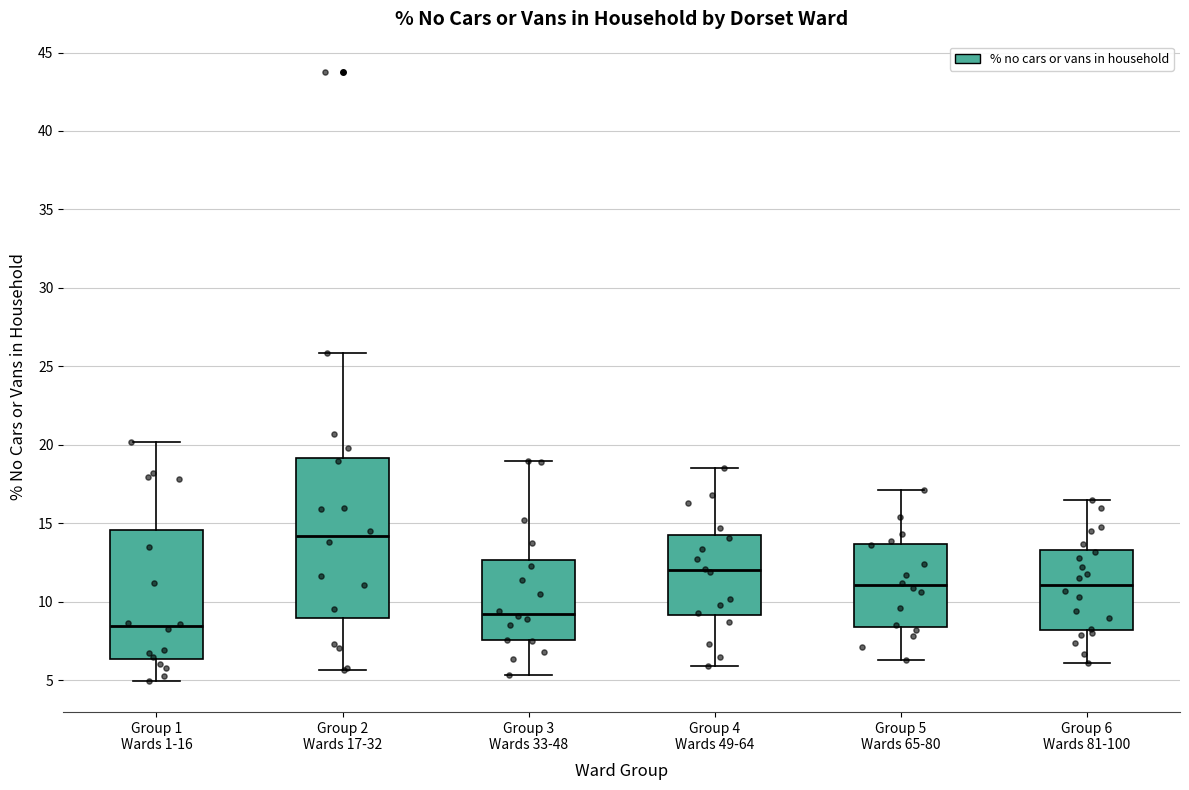

Reading left to right, read every box against the y-axis: the position of its median line, the range the box covers, and the ends of its whiskers. The values are not printed on the chart, so give them approximately, as read against the axis.

Group 1 Wards 1-16: median 8.5, box 6.5 to 14.5, whiskers 5.0 to 20.0
Group 2 Wards 17-32: median 14.0, box 9.0 to 19.0, whiskers 5.5 to 26.0
Group 3 Wards 33-48: median 9.5, box 7.5 to 12.5, whiskers 5.5 to 19.0
Group 4 Wards 49-64: median 12.0, box 9.0 to 14.5, whiskers 6.0 to 18.5
Group 5 Wards 65-80: median 11.0, box 8.5 to 13.5, whiskers 6.5 to 17.0
Group 6 Wards 81-100: median 11.0, box 8.0 to 13.5, whiskers 6.0 to 16.5